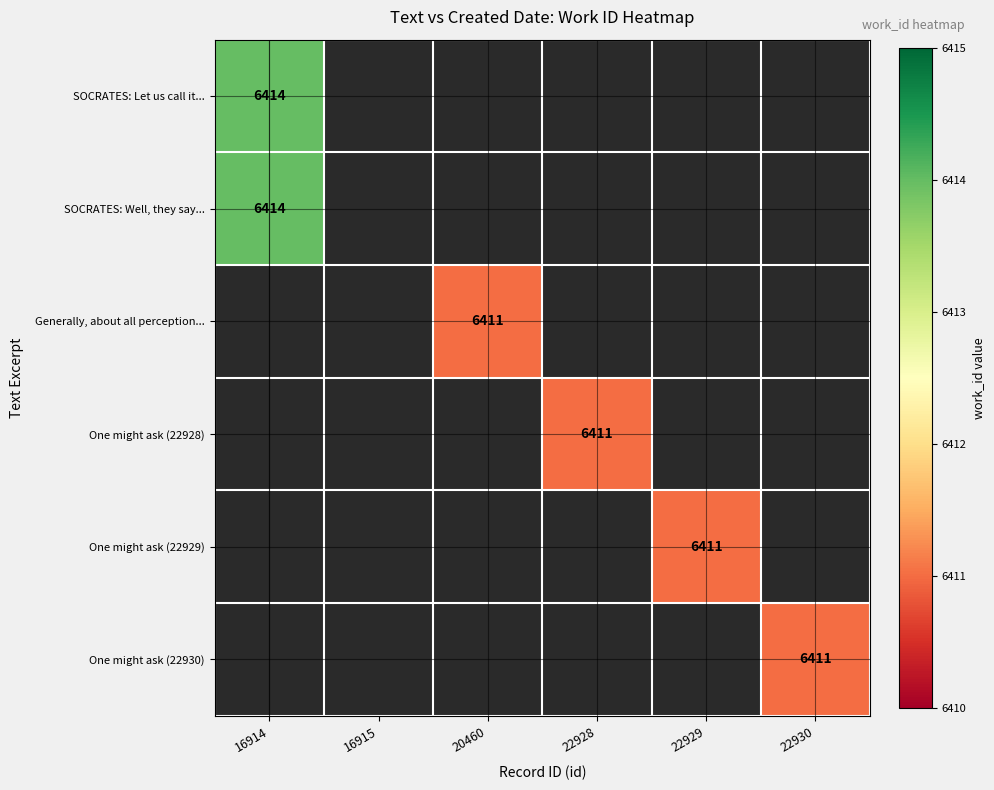

The value of One might ask (22928) at 22928 is 9843. True or false?

False